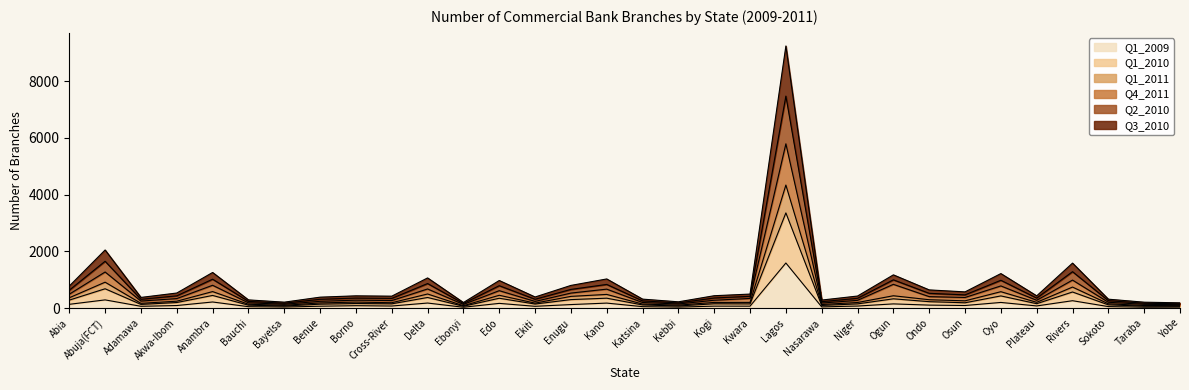

Reading left to right, extract all data points from this chart.

Q1_2009: 135	291	65	92	217	52	39	68	87	75	180	32	168	65	126	178	53	36	71	70	1591	44	74	150	107	93	201	78	262	55	32	36
Q1_2010: 366	915	170	245	584	138	100	184	213	191	499	86	454	177	415	484	144	106	202	203	4338	128	199	437	297	258	580	205	743	154	94	86
Q1_2011: 779	2050	378	533	1257	291	211	387	434	422	1065	198	974	393	801	1029	318	223	438	496	9239	285	427	1173	643	573	1218	433	1587	316	210	188
Q4_2011: 491	1274	249	337	806	188	137	241	281	267	676	131	616	237	531	670	199	146	279	342	5791	179	275	839	406	376	783	277	989	207	135	121
Q2_2010: 283	683	132	198	448	105	74	140	163	152	376	67	349	145	301	351	113	76	154	150	3357	95	150	329	228	189	431	157	569	116	69	67
Q3_2010: 633	1652	311	434	1020	238	174	312	355	343	867	163	791	313	660	836	256	183	358	417	7473	227	347	998	522	468	982	354	1285	263	173	153